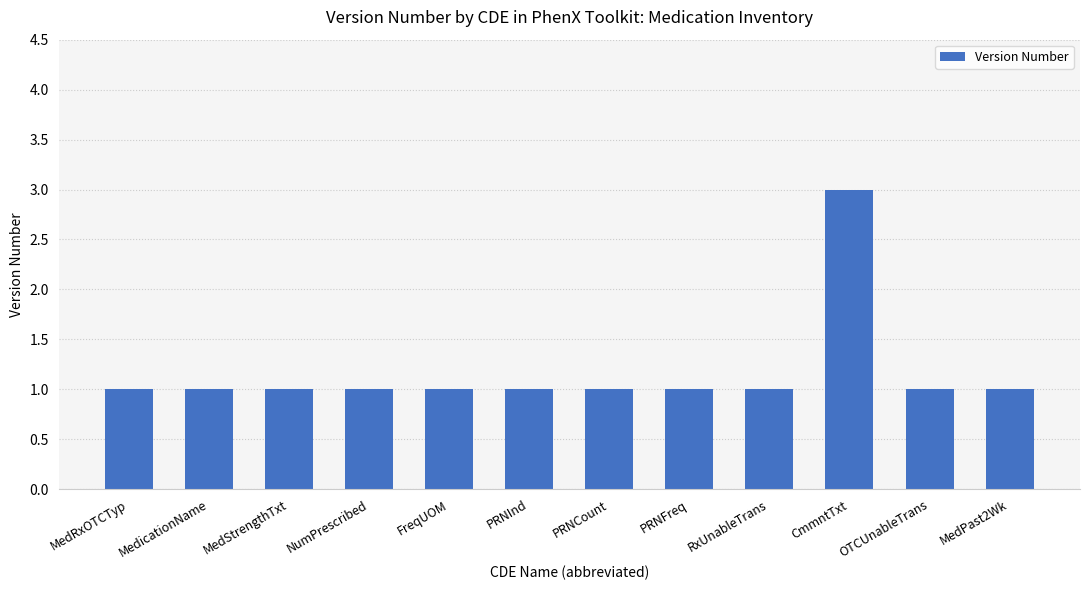

What is the value of the 10th bar from the left?

3